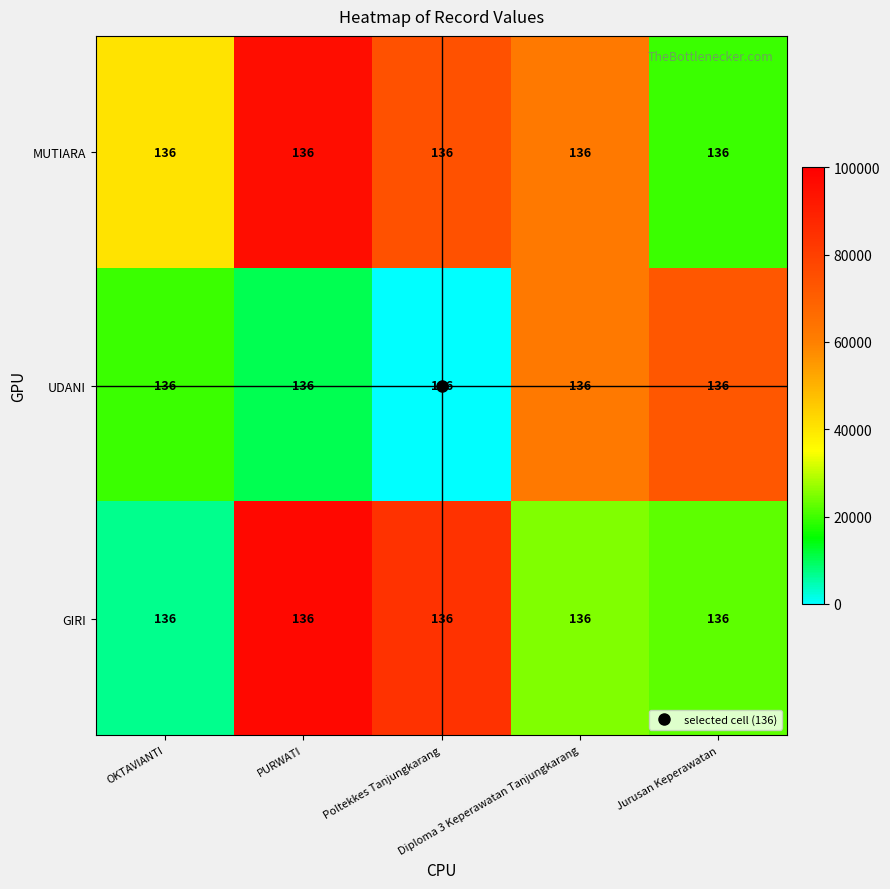

At which label is MUTIARA closest to 57569?

Diploma 3 Keperawatan Tanjungkarang